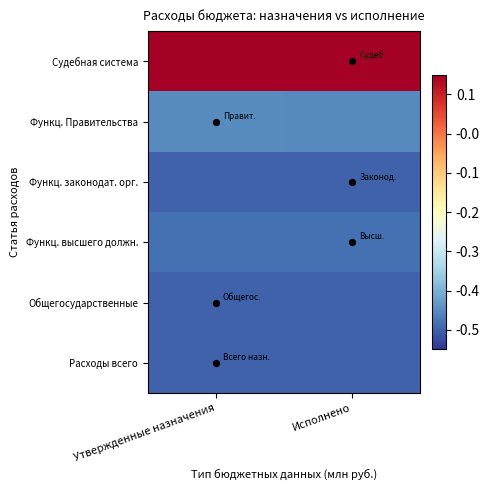

What is the spread (max minus min) of values at Исполнено?

1.0